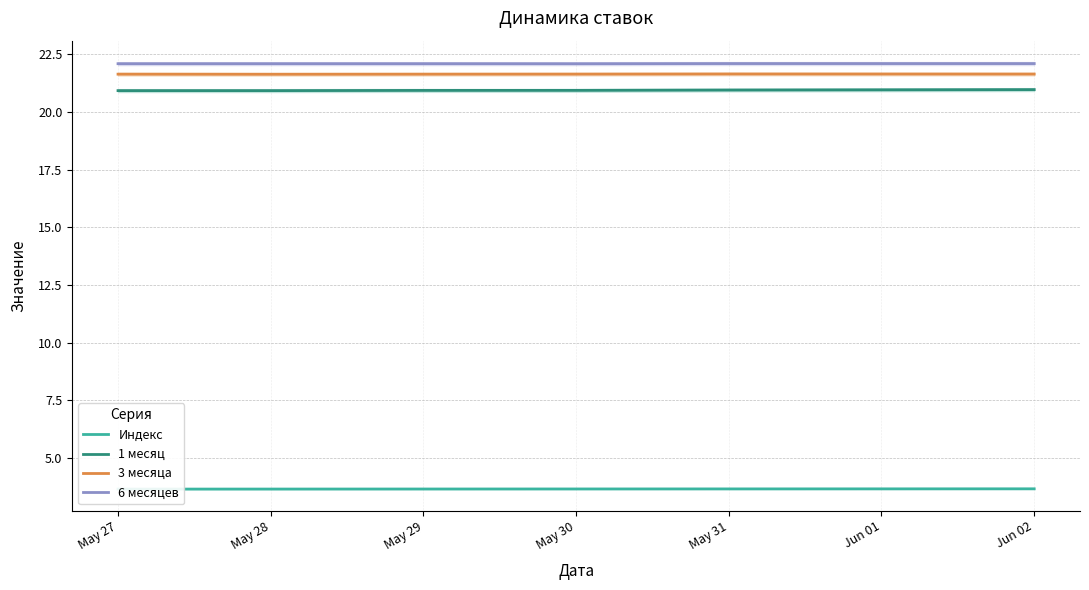

True or false: 6 месяцев and 3 месяца intersect in this chart.

False